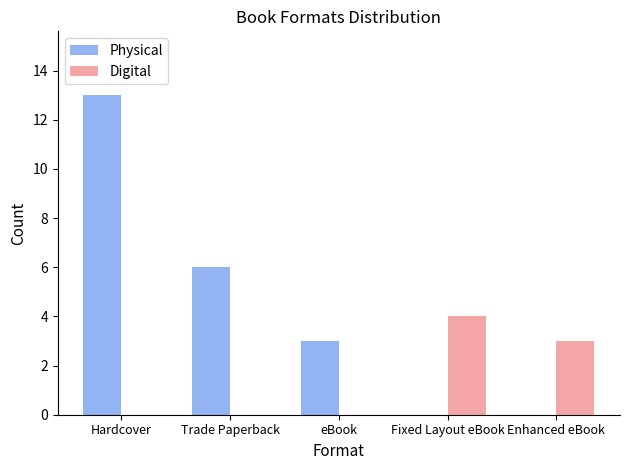

The value of Digital at Fixed Layout eBook is 4. True or false?

True